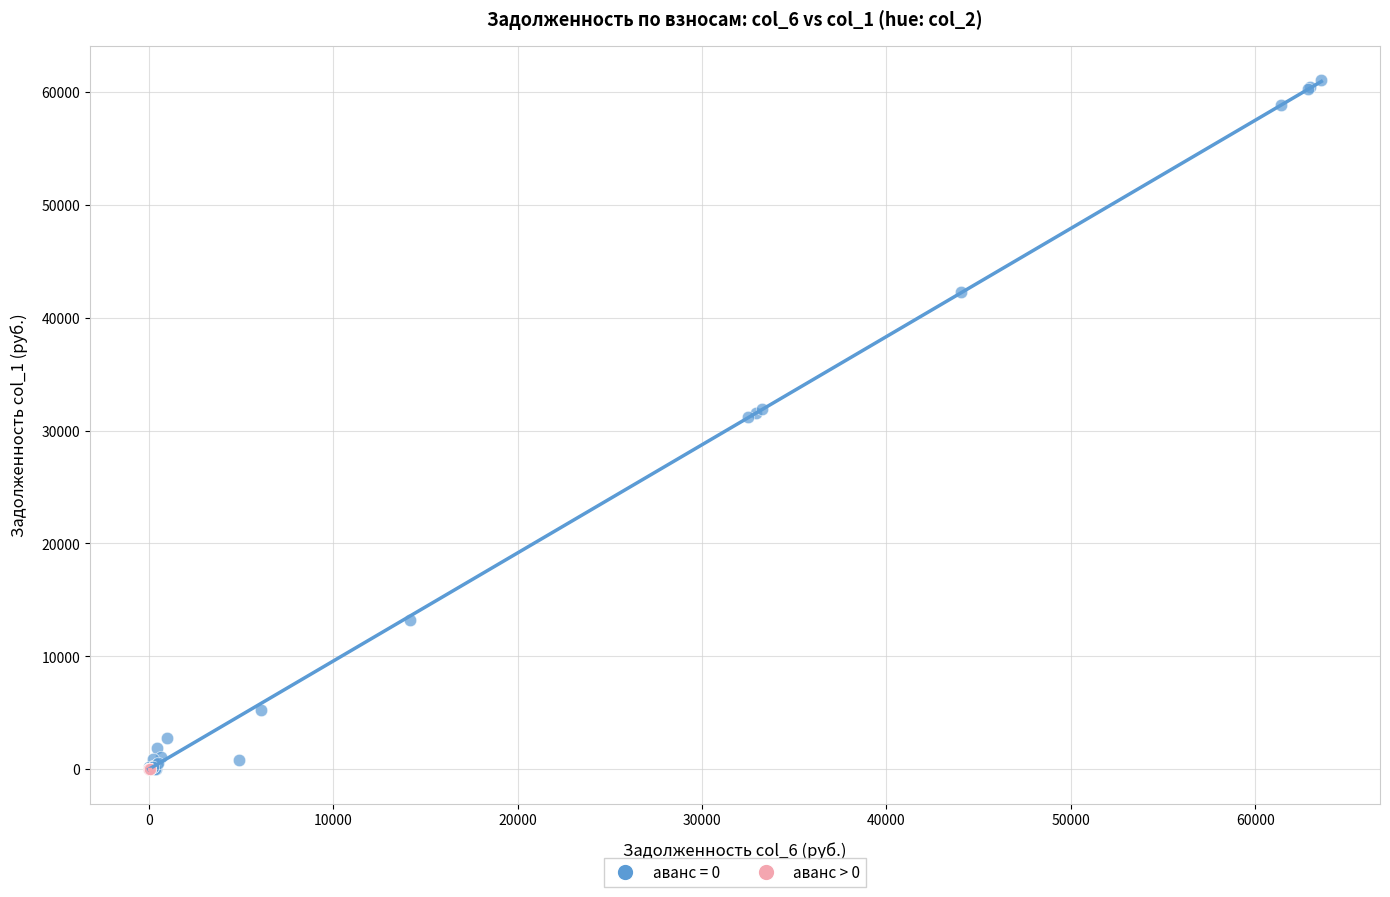

Which series reaches the maximum Y coordinate?

аванс = 0